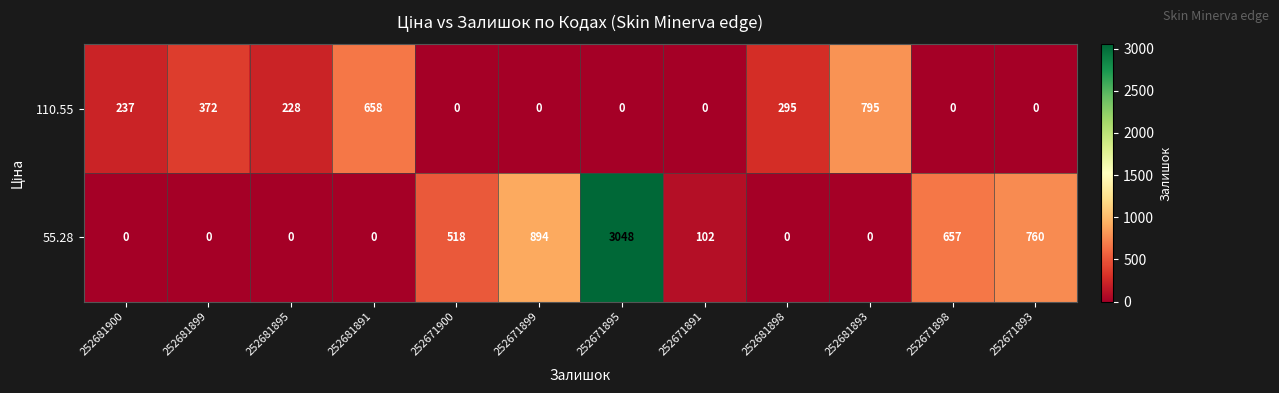

What is the spread (max minus min) of values at 252681898?

295